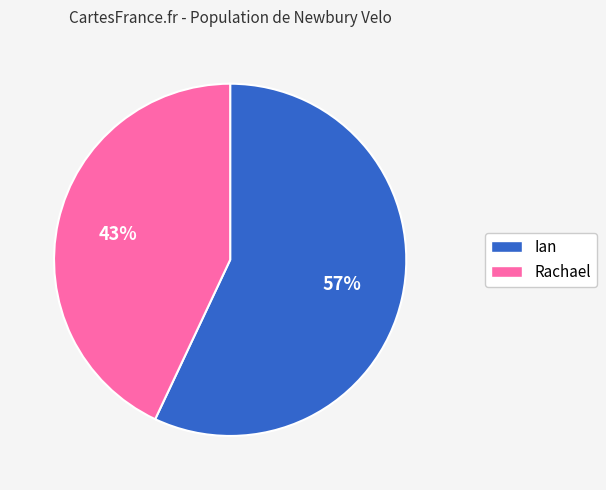

To the nearest percent, what is the average slice percentage?

50%